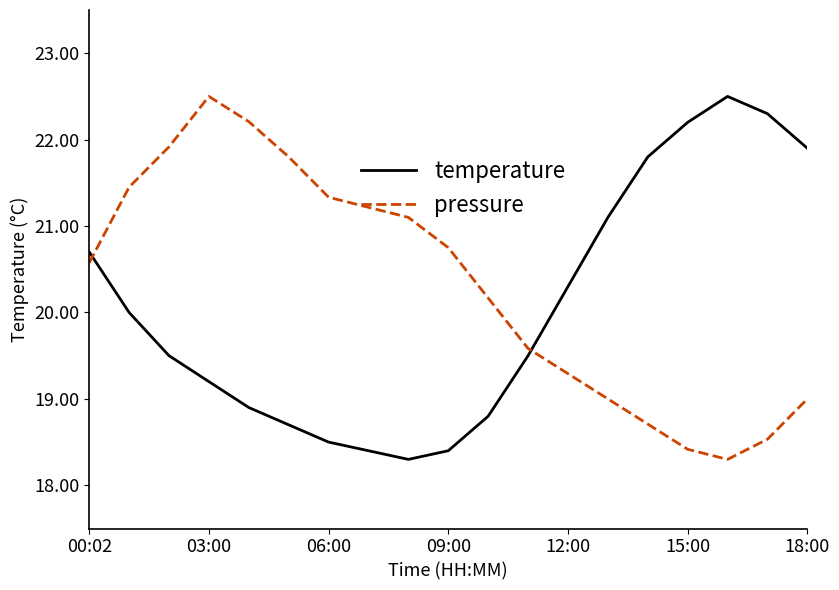

List the series in order of their overall mean, highest first.

pressure, temperature